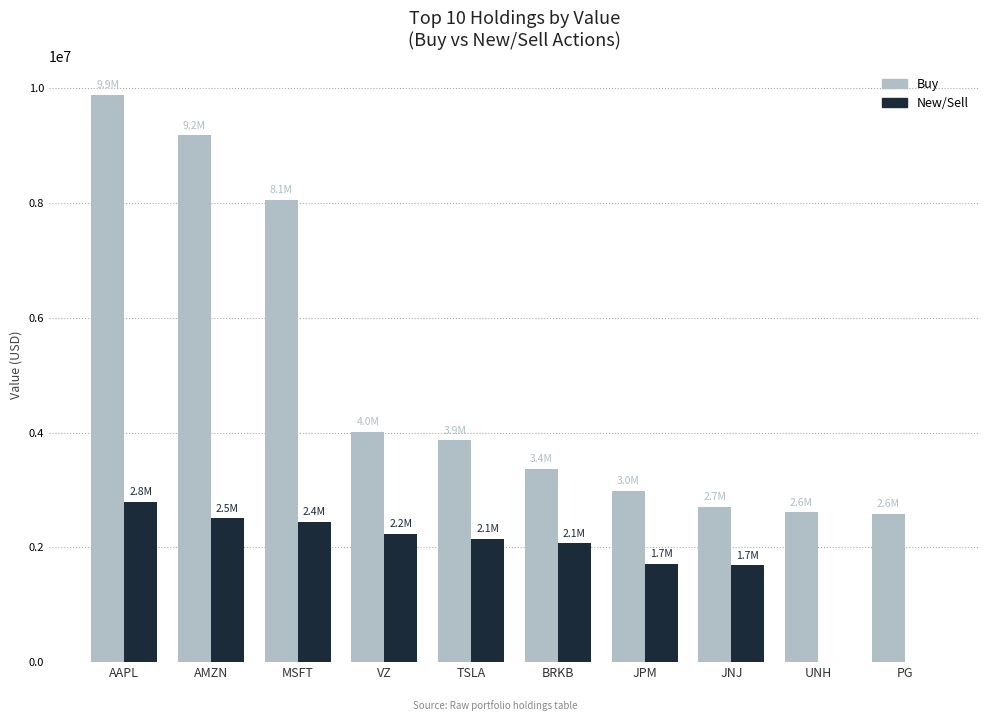

Which series changed the most between MSFT and JPM?

Buy